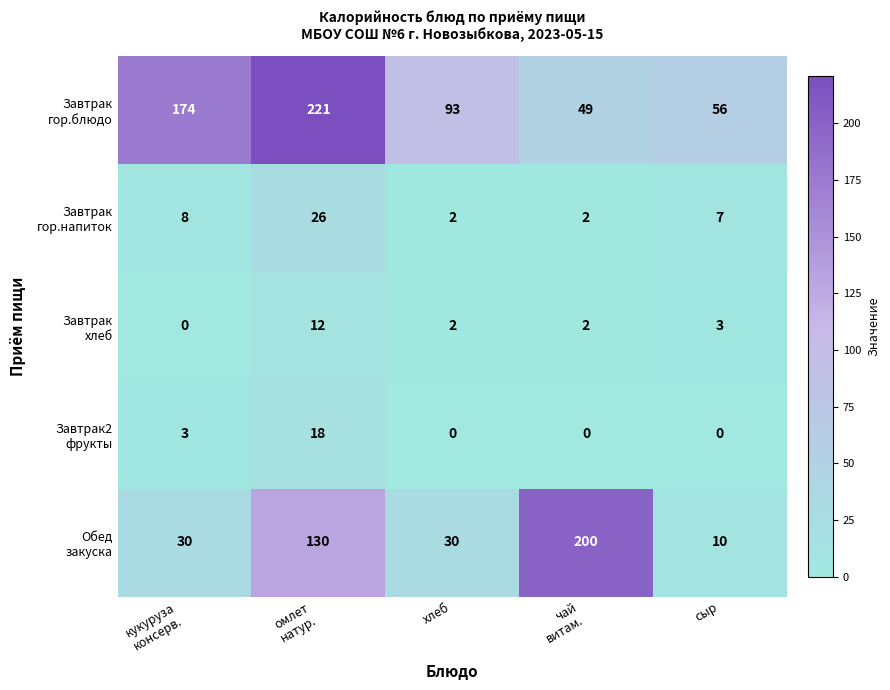

What is the total value across all series at сыр?

76